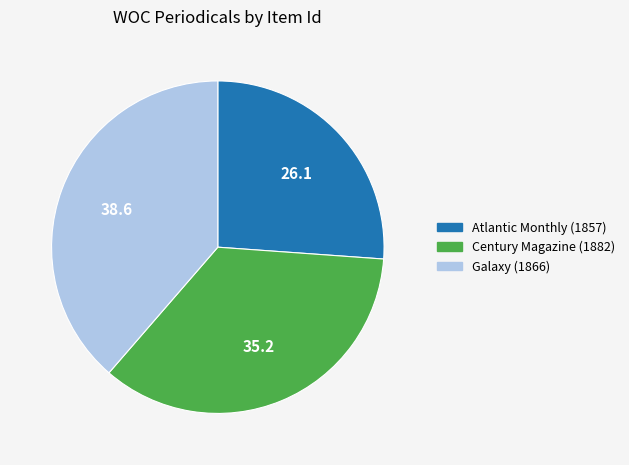

Between Century Magazine (1882) and Galaxy (1866), which is larger?

Galaxy (1866)